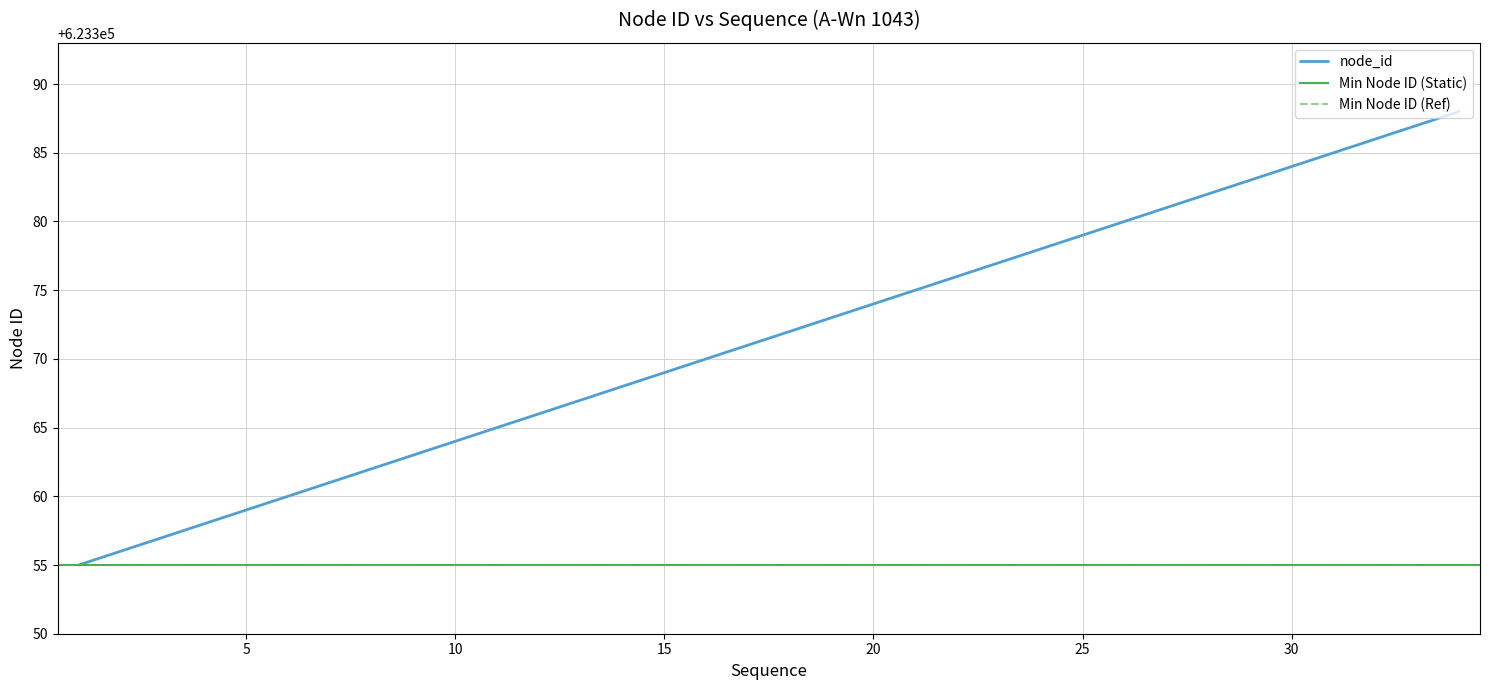

What is the sum of the values at 27 and 23?

1246758